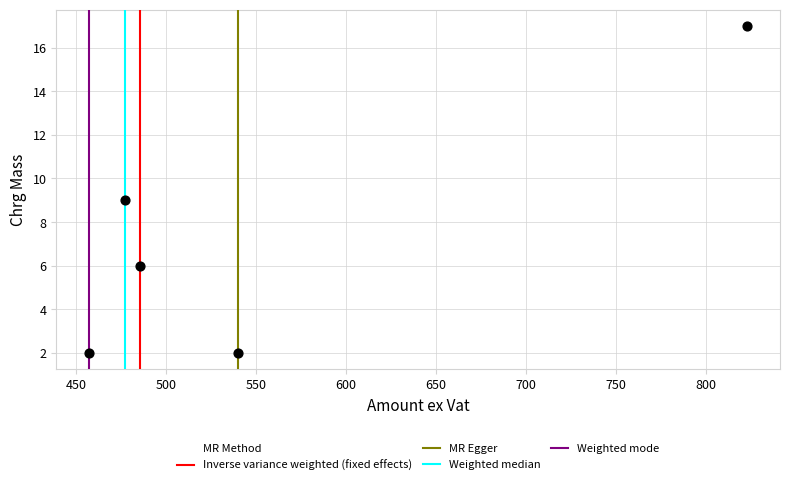

What is the range of Y values (max minus min)?

15